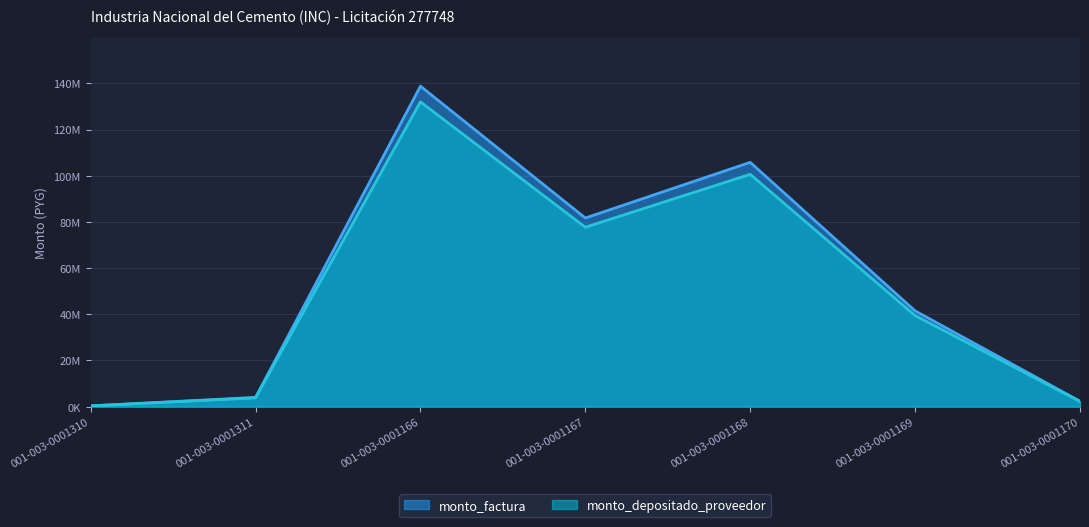

Is it true that monto_factura equals 114913098 at 001-003-0001167?

False